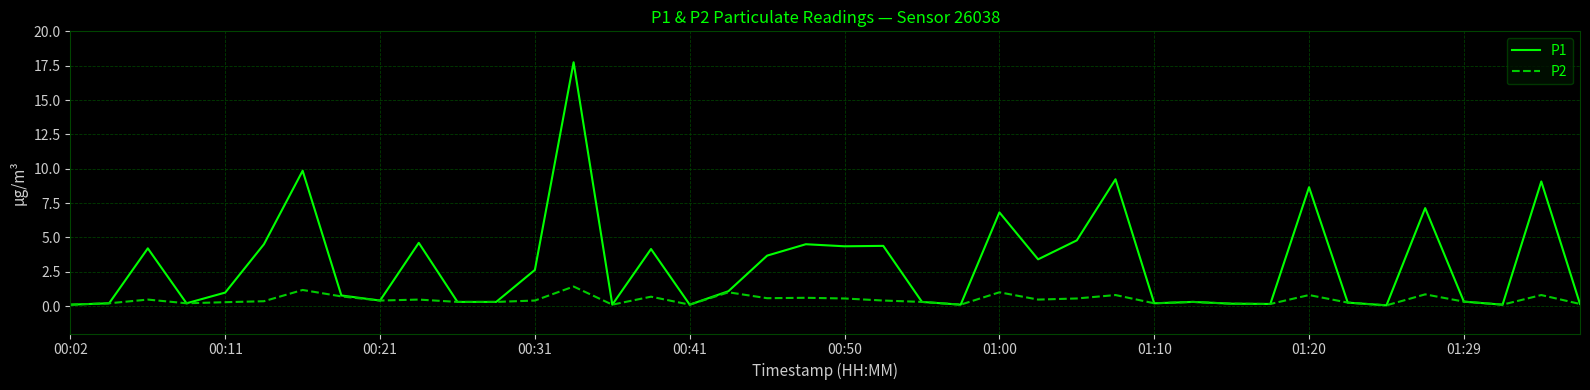

Does the chart have visible grid lines?

Yes